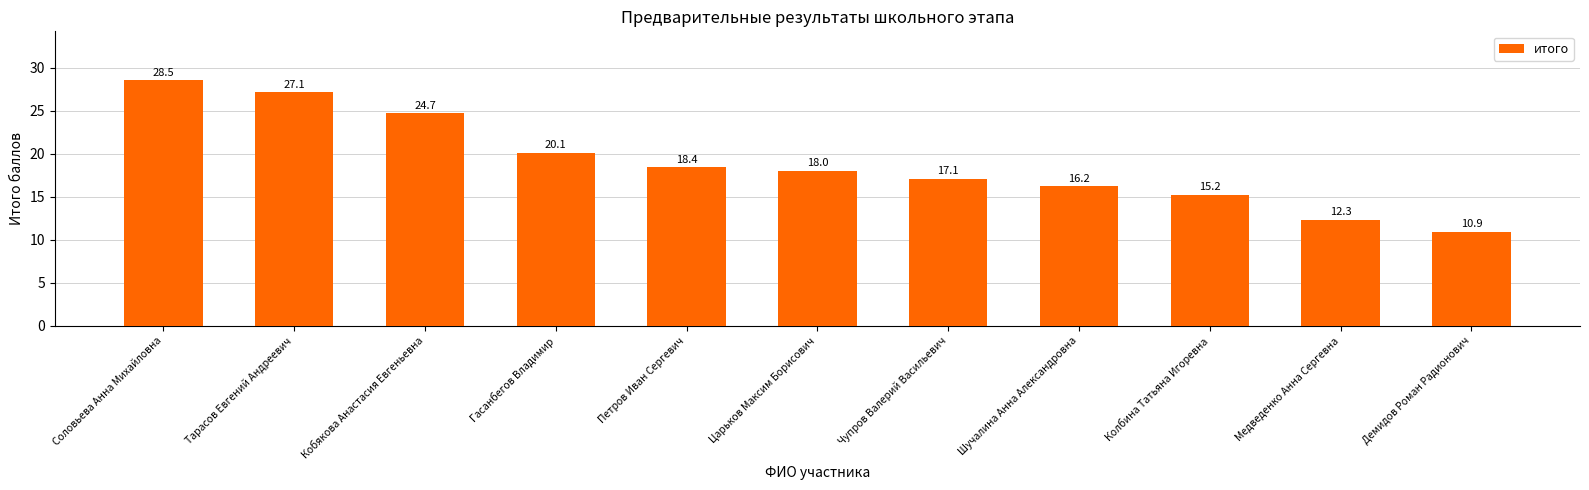

What is the greatest value displayed?

28.5